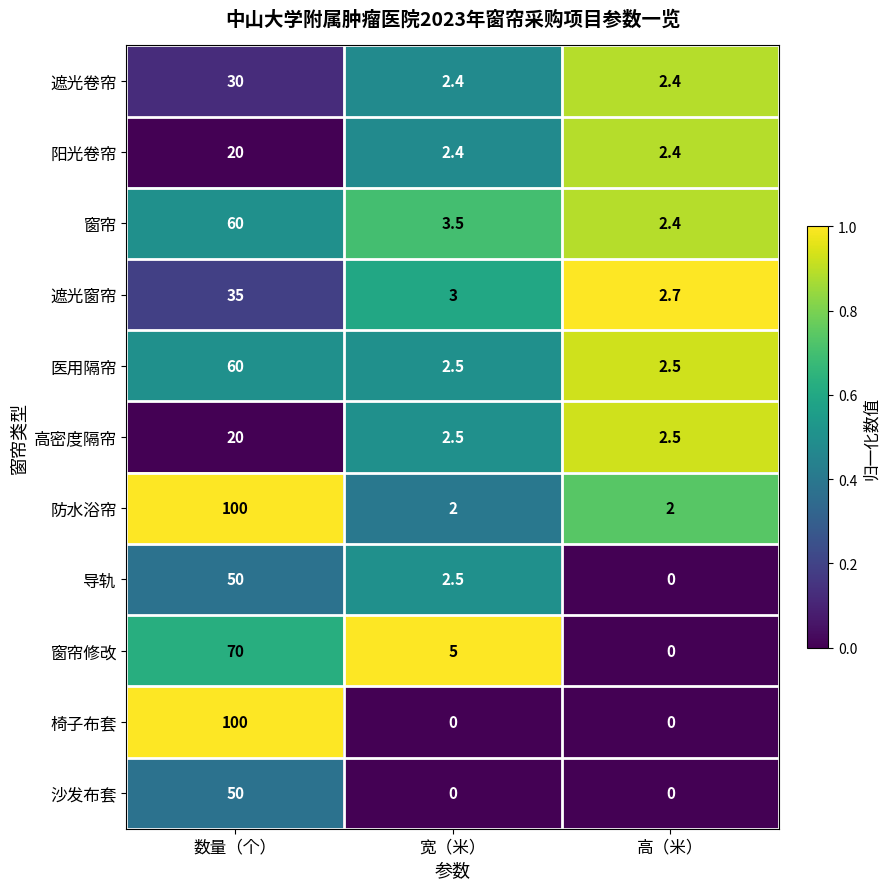

What is the difference between the highest and lowest values at 数量（个）?

80.0